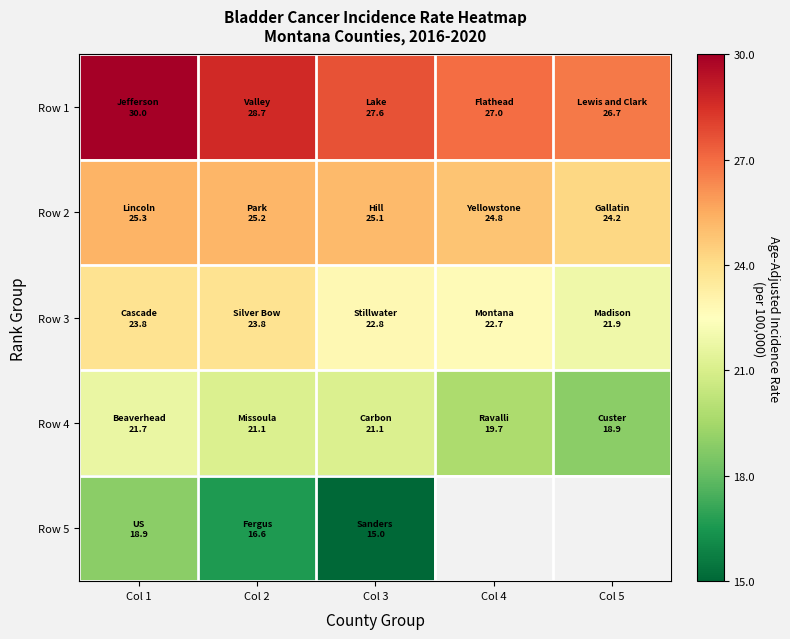

Which label corresponds to the smallest value in the chart?

Col 3